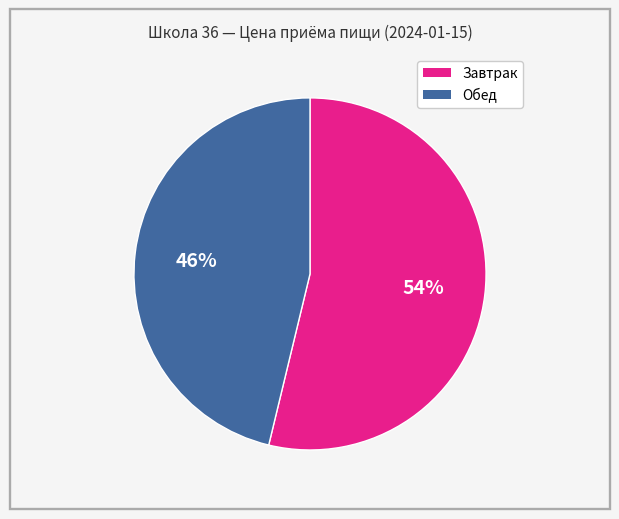

To the nearest percent, what percentage of the pie is Обед?

46%